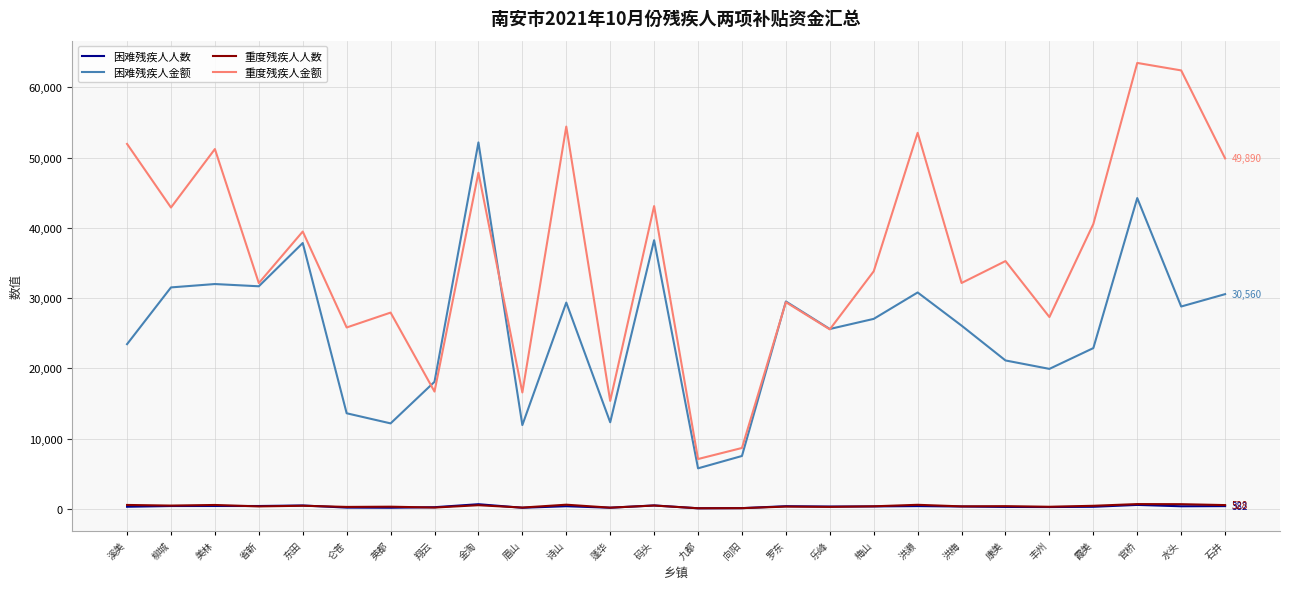

What position from the right is 码头?

14